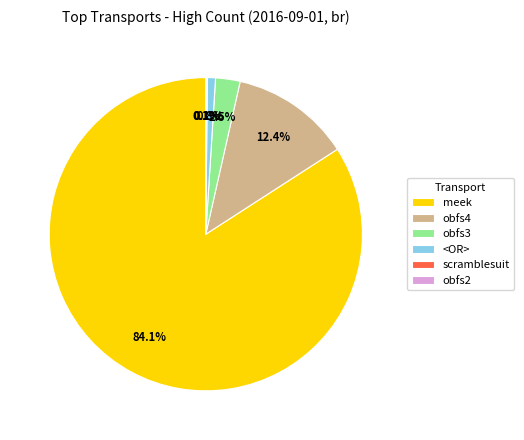

Combined, what portion of the pie is meek and obfs4?

96.5%